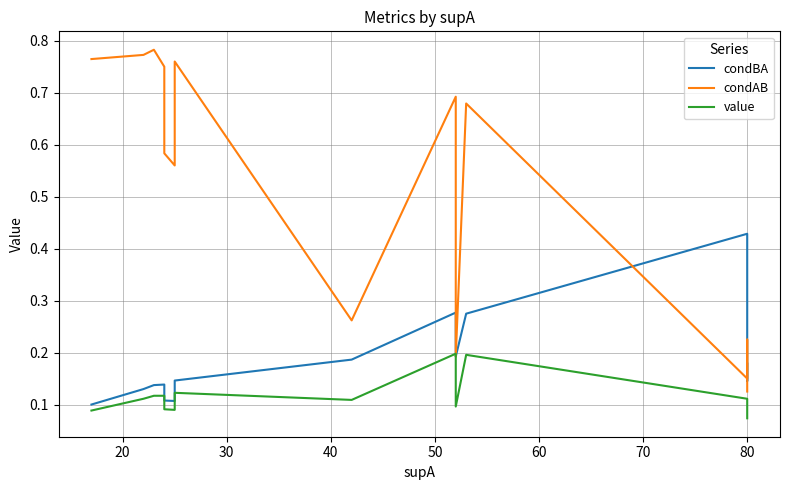

What is the label of the 13th point from the right?

20